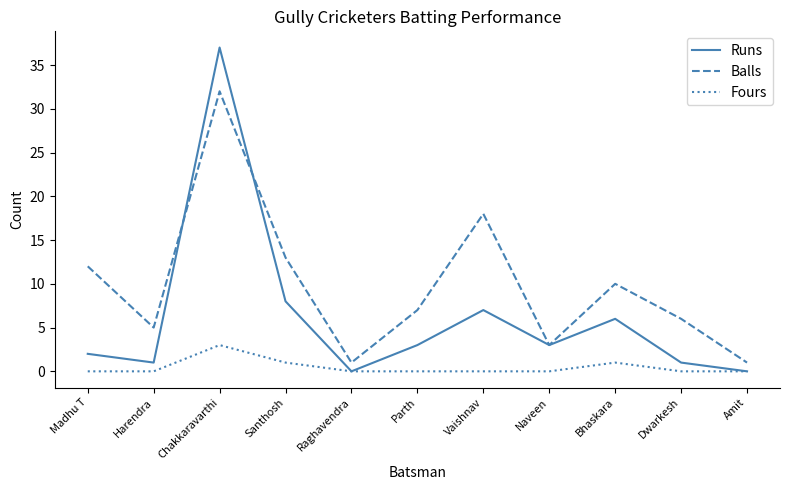

Where is the first local minimum for Runs?

Harendra